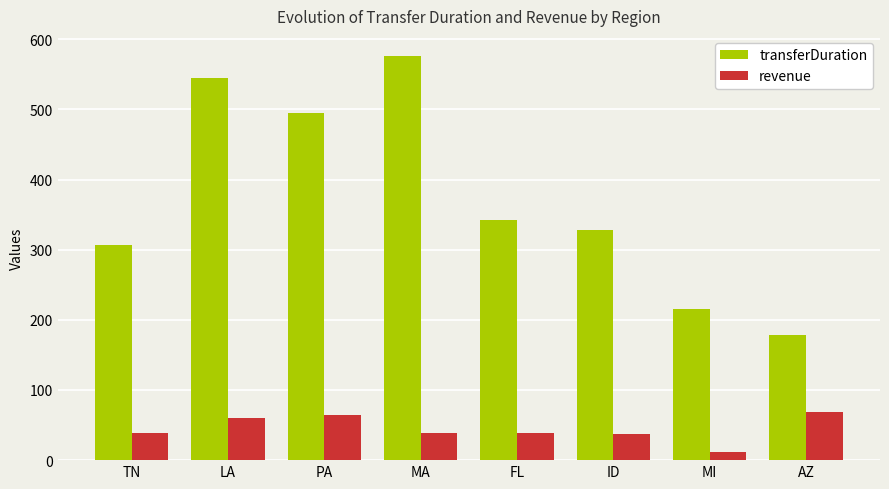

What is the approximate value of revenue at TN?

39.0